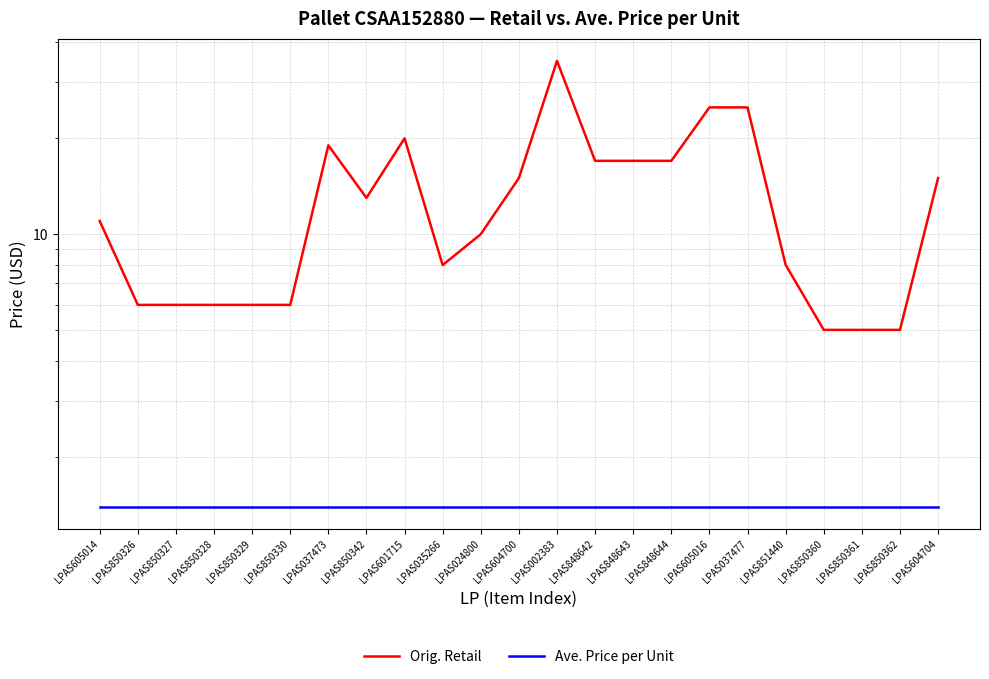

Between LPAS850330 and LPAS850361, which is larger?

LPAS850330